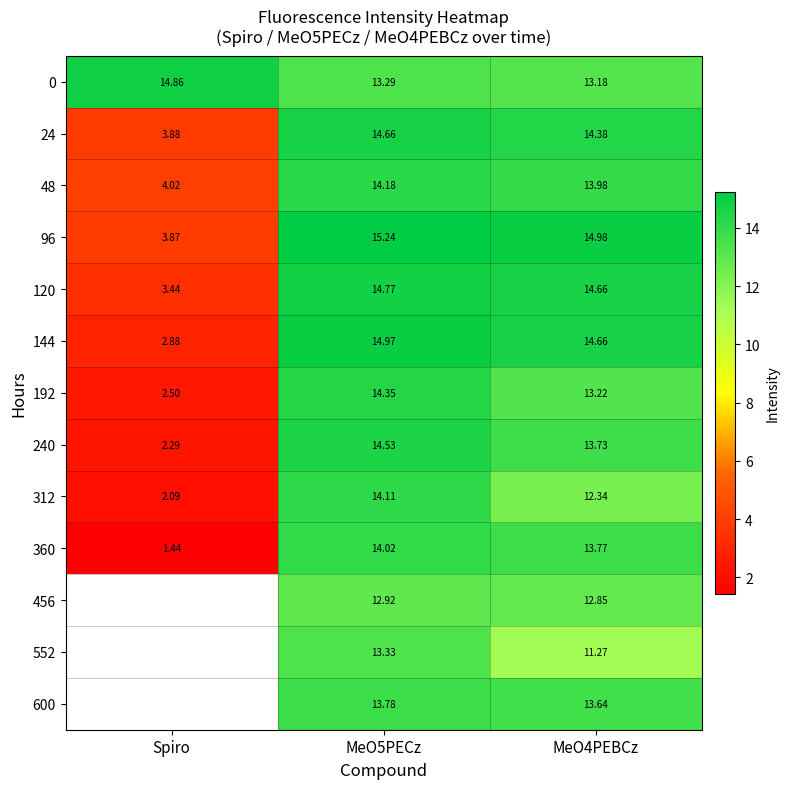

At which label does 312 reach its minimum?

Spiro